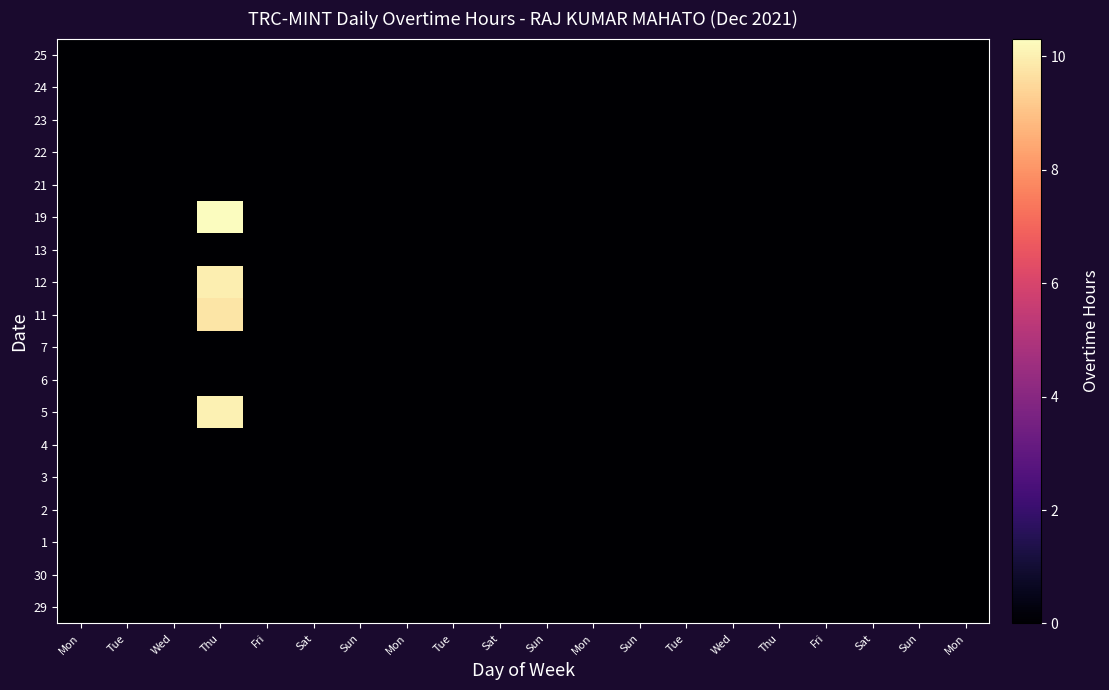

Which label corresponds to the smallest value in the chart?

Mon